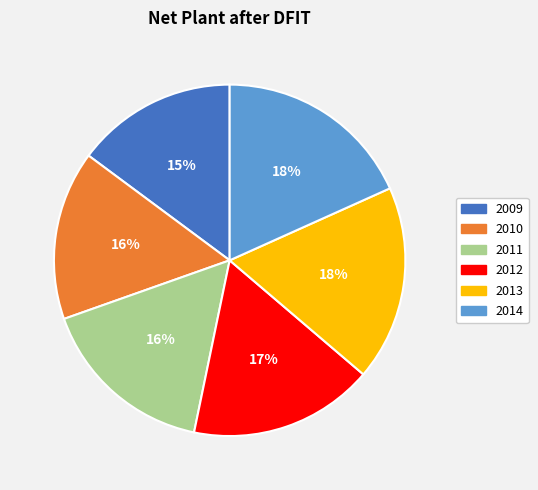

What percentage is the 2012 slice, to the nearest percent?

17%